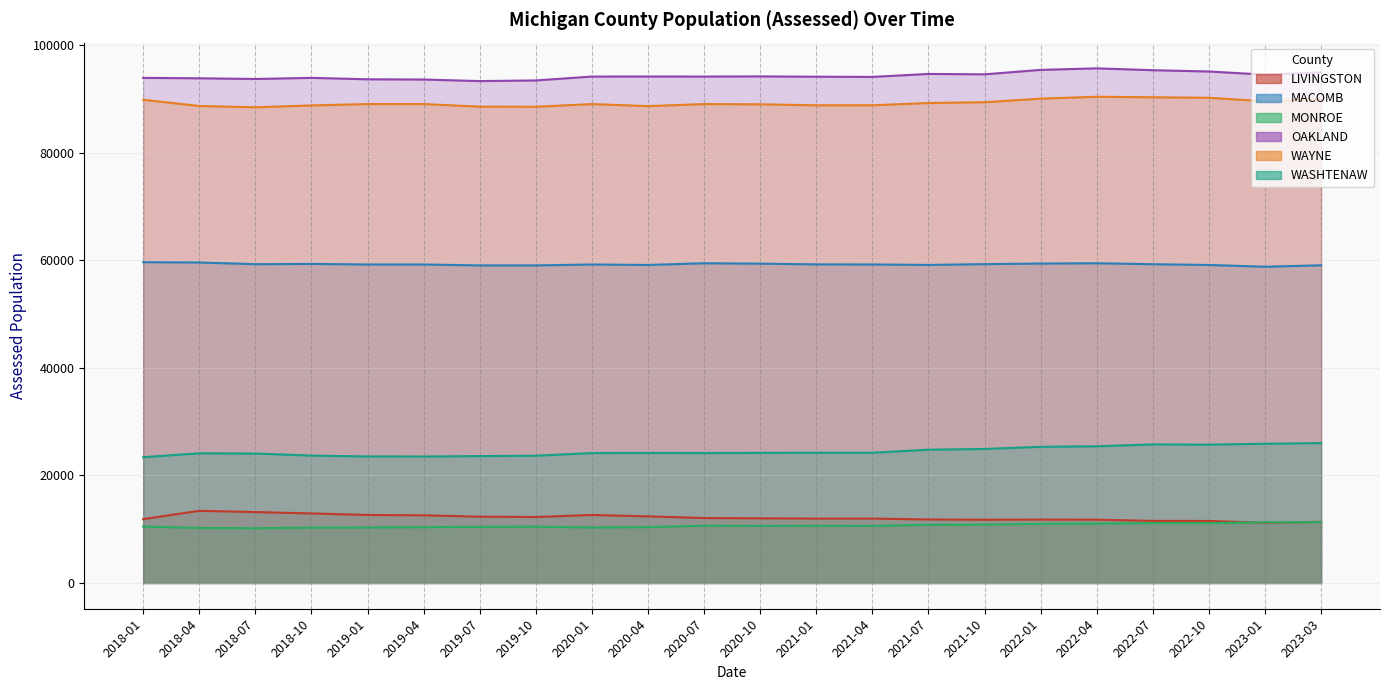

Reading right to left, transcribe all the data shown in this chart.

LIVINGSTON: 2023-03=11368	2023-01=11205	2022-10=11538	2022-07=11556	2022-04=11776	2022-01=11795	2021-10=11769	2021-07=11814	2021-04=11982	2021-01=11981	2020-10=12033	2020-07=12085	2020-04=12393	2020-01=12651	2019-10=12277	2019-07=12339	2019-04=12589	2019-01=12651	2018-10=12937	2018-07=13194	2018-04=13426	2018-01=11882
MACOMB: 2023-03=59085	2023-01=58817	2022-10=59149	2022-07=59288	2022-04=59465	2022-01=59411	2021-10=59302	2021-07=59156	2021-04=59241	2021-01=59260	2020-10=59387	2020-07=59466	2020-04=59148	2020-01=59239	2019-10=59065	2019-07=59065	2019-04=59240	2019-01=59239	2018-10=59345	2018-07=59291	2018-04=59609	2018-01=59664
MONROE: 2023-03=11314	2023-01=11290	2022-10=11137	2022-07=11139	2022-04=11051	2022-01=11005	2021-10=10854	2021-07=10819	2021-04=10622	2021-01=10635	2020-10=10623	2020-07=10650	2020-04=10400	2020-01=10325	2019-10=10474	2019-07=10446	2019-04=10386	2019-01=10325	2018-10=10295	2018-07=10185	2018-04=10237	2018-01=10499
OAKLAND: 2023-03=94969	2023-01=94539	2022-10=95133	2022-07=95369	2022-04=95715	2022-01=95429	2021-10=94604	2021-07=94676	2021-04=94123	2021-01=94161	2020-10=94218	2020-07=94188	2020-04=94197	2020-01=94188	2019-10=93468	2019-07=93346	2019-04=93636	2019-01=93682	2018-10=93945	2018-07=93739	2018-04=93864	2018-01=93944
WAYNE: 2023-03=89982	2023-01=89602	2022-10=90243	2022-07=90339	2022-04=90433	2022-01=90085	2021-10=89412	2021-07=89268	2021-04=88846	2021-01=88842	2020-10=89028	2020-07=89070	2020-04=88692	2020-01=89070	2019-10=88573	2019-07=88592	2019-04=89071	2019-01=89071	2018-10=88821	2018-07=88474	2018-04=88715	2018-01=89875
WASHTENAW: 2023-03=26019	2023-01=25896	2022-10=25732	2022-07=25774	2022-04=25427	2022-01=25331	2021-10=24926	2021-07=24797	2021-04=24224	2021-01=24229	2020-10=24201	2020-07=24163	2020-04=24185	2020-01=24163	2019-10=23674	2019-07=23603	2019-04=23525	2019-01=23539	2018-10=23694	2018-07=24082	2018-04=24123	2018-01=23394